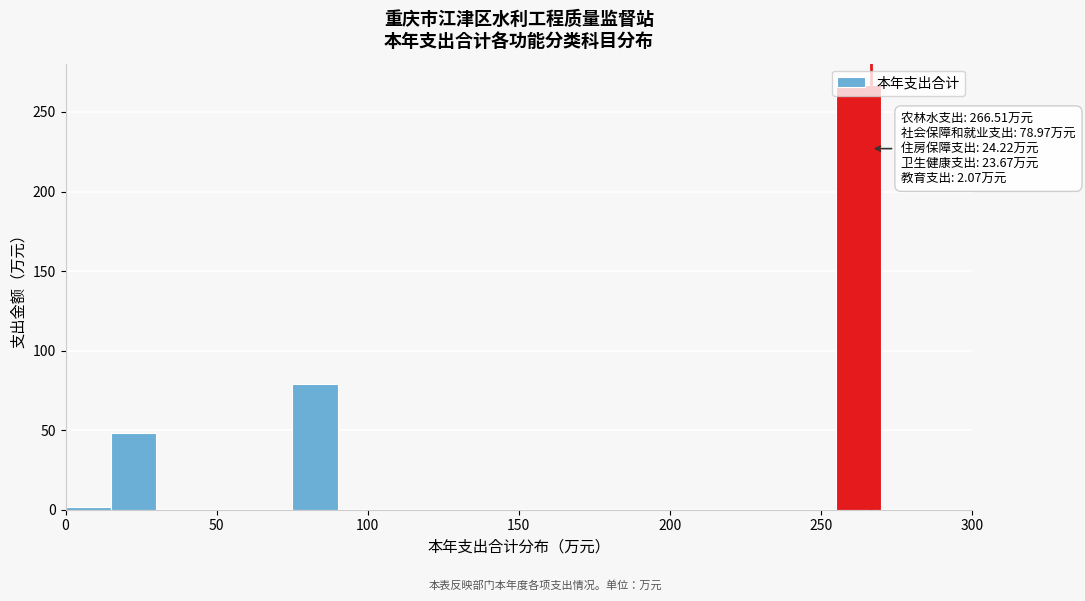

Around what value on the x-axis is the tallest bar? Give the approximate position of its centre, as read against the axis.

265